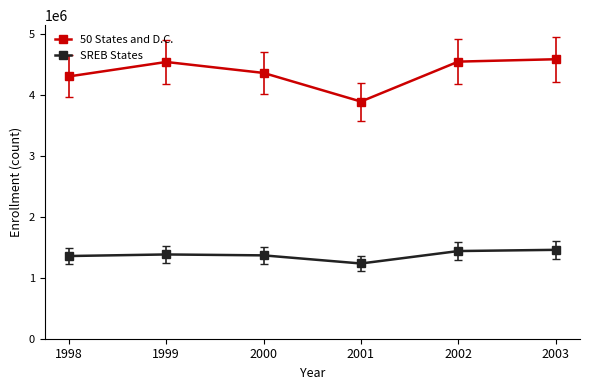

How many series are shown in this chart?

2